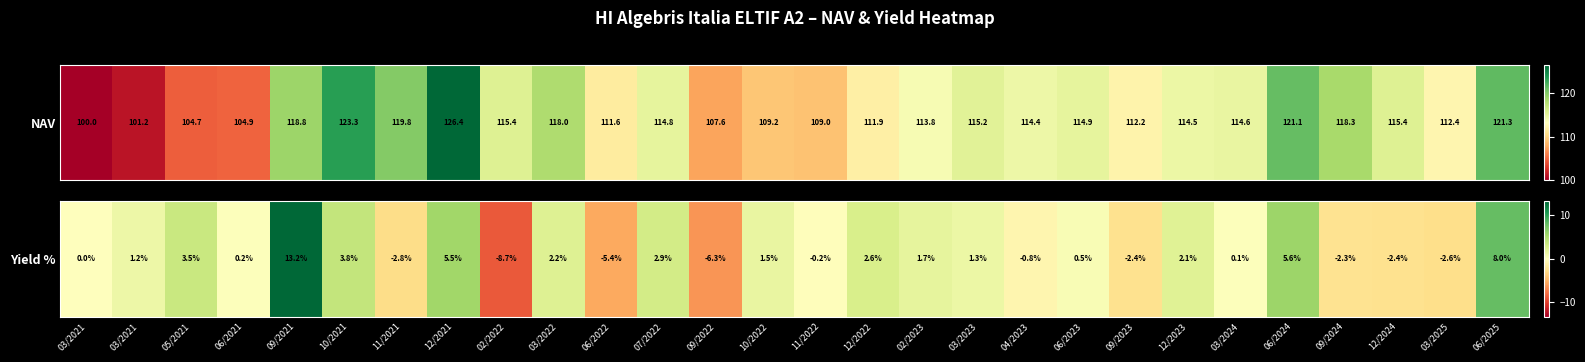

Reading left to right, list all the values displayed in this chart.

03/2021=0.0	03/2021=1.2	05/2021=3.5	06/2021=0.2	09/2021=13.2	10/2021=3.8	11/2021=-2.8	12/2021=5.5	02/2022=-8.7	03/2022=2.2	06/2022=-5.4	07/2022=2.9	09/2022=-6.3	10/2022=1.5	11/2022=-0.2	12/2022=2.6	02/2023=1.7	03/2023=1.3	04/2023=-0.8	06/2023=0.5	09/2023=-2.4	12/2023=2.1	03/2024=0.1	06/2024=5.6	09/2024=-2.3	12/2024=-2.4	03/2025=-2.6	06/2025=8.0